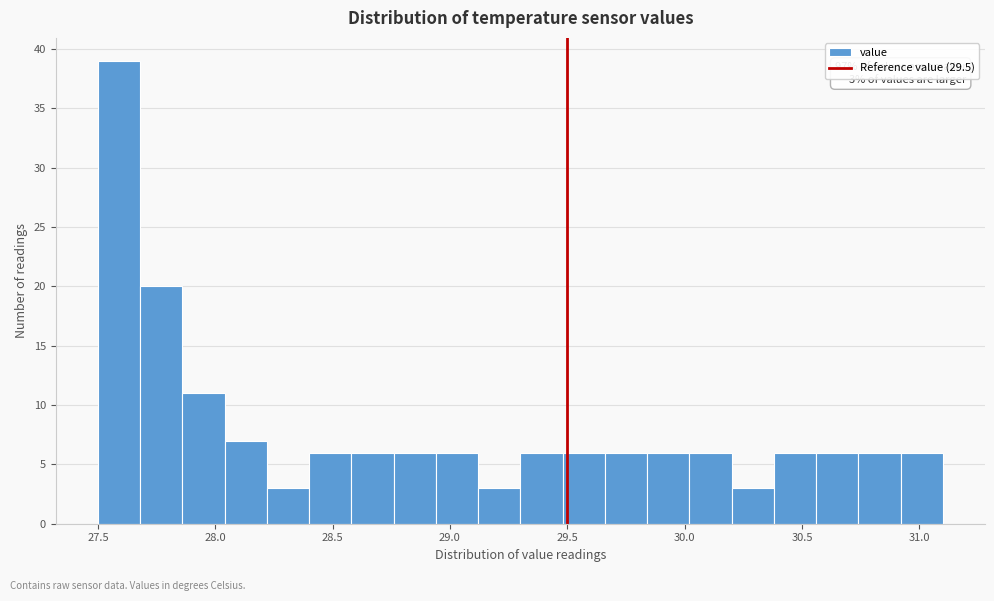

Around what value on the x-axis is the tallest bar? Give the approximate position of its centre, as read against the axis.

27.60